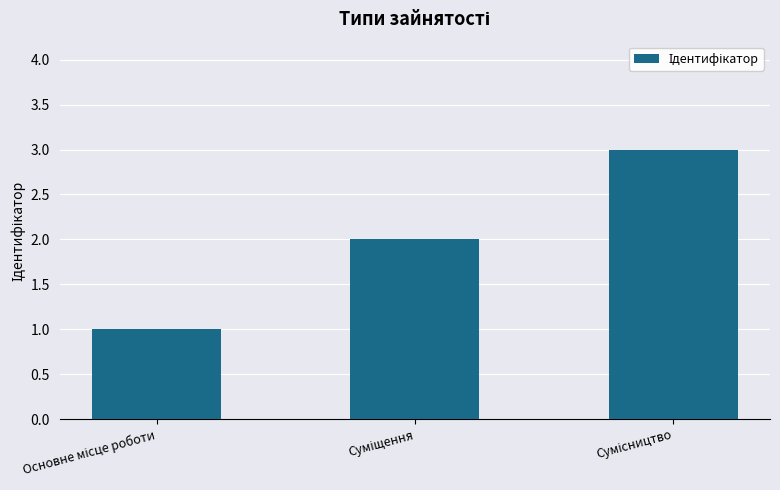

What is the difference between the maximum and minimum values?

2